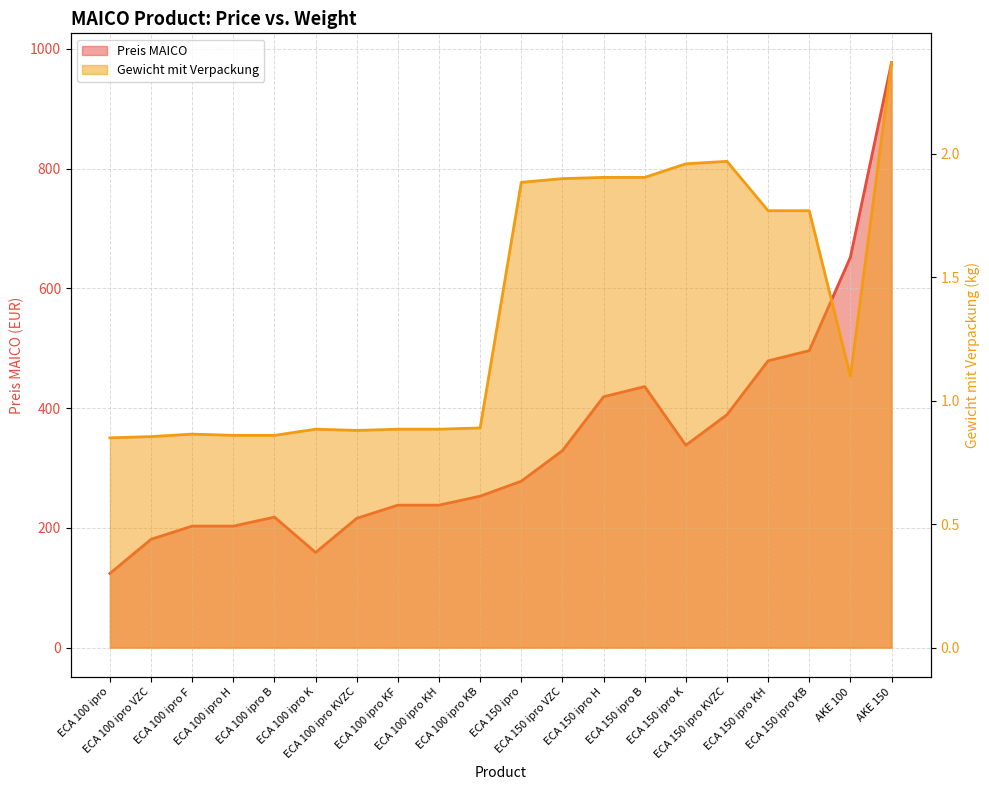

What is the label of the 5th point from the right?

ECA 150 ipro KVZC